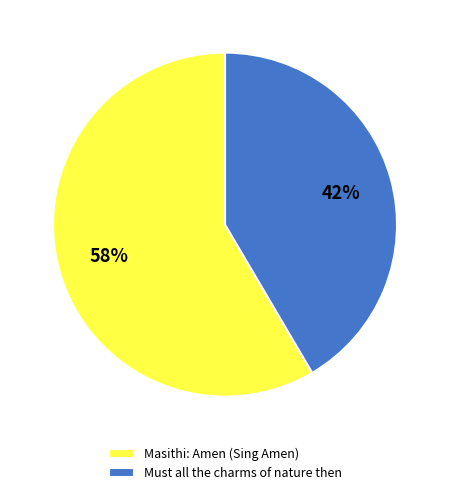

To the nearest percent, what is the combined percentage of Must all the charms of nature then and Masithi: Amen (Sing Amen)?

100%